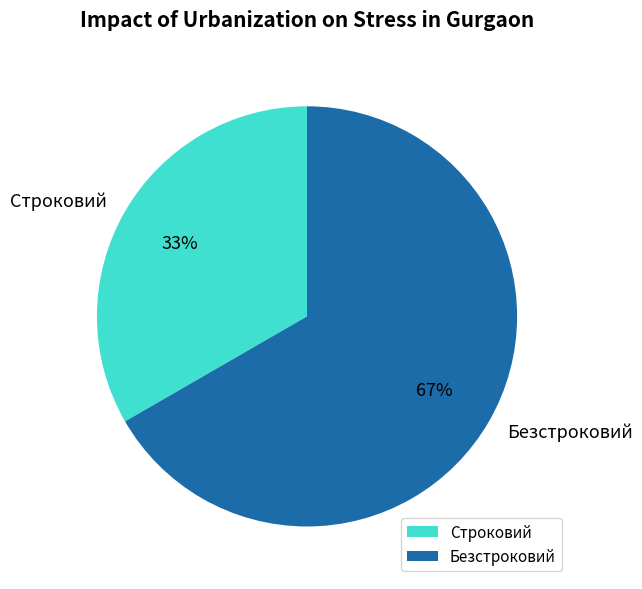

To the nearest percent, what is the combined percentage of Строковий and Безстроковий?

100%